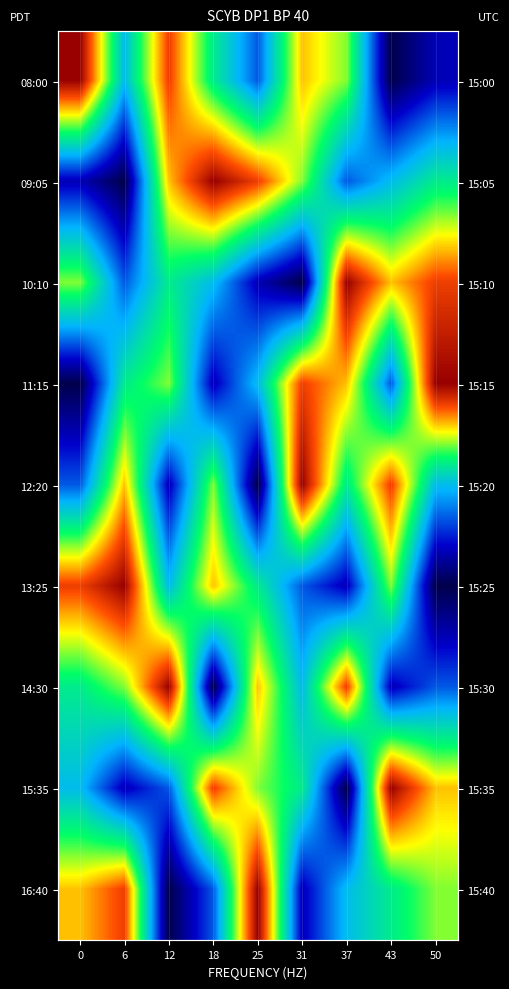

At 0, list the series in order from smallest to largest.

11:15, 09:05, 12:20, 15:35, 14:30, 10:10, 16:40, 13:25, 08:00